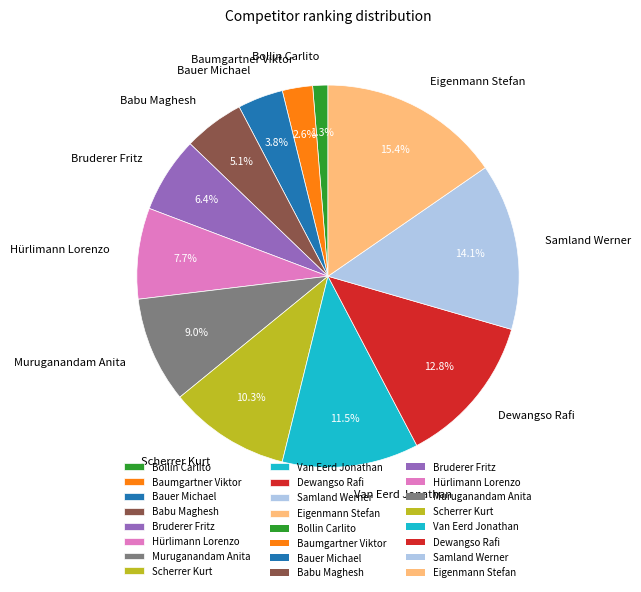

To the nearest percent, what is the difference between the largest and smallest slice percentages?

14%